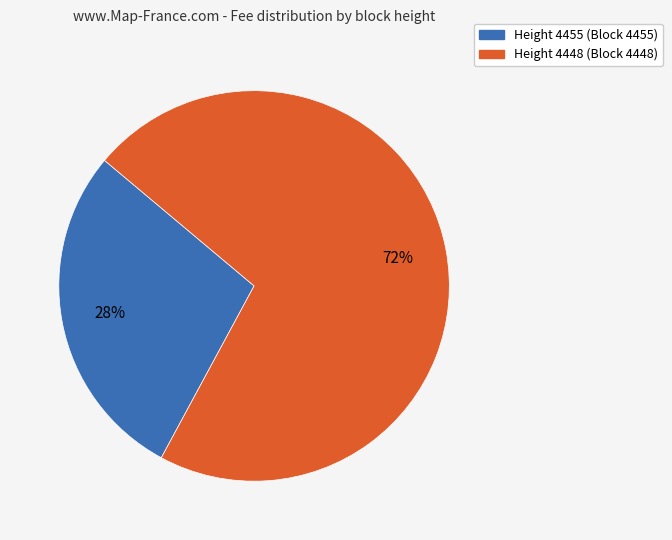

Is there any slice that represents more than half of the pie?

Yes